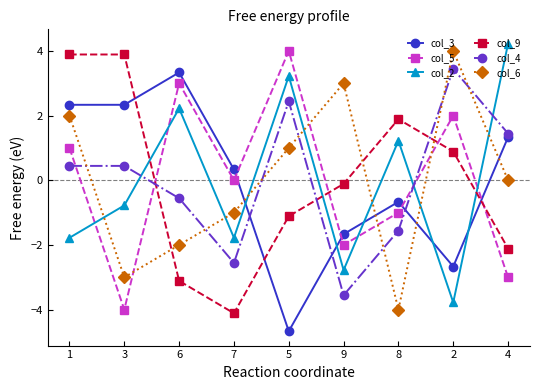

Rank the series at 5 from highest to lowest value.

col_5, col_2, col_4, col_6, col_9, col_3